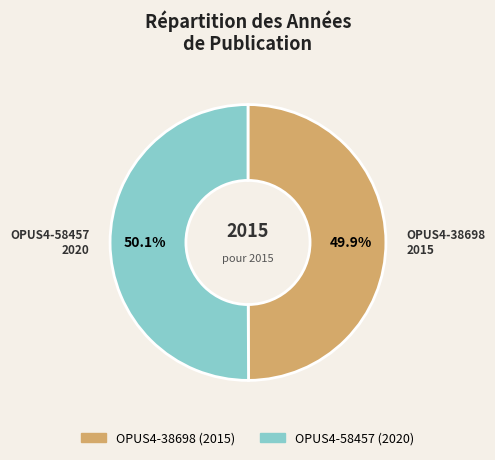

True or false: OPUS4-58457 accounts for 58% of the total.

False